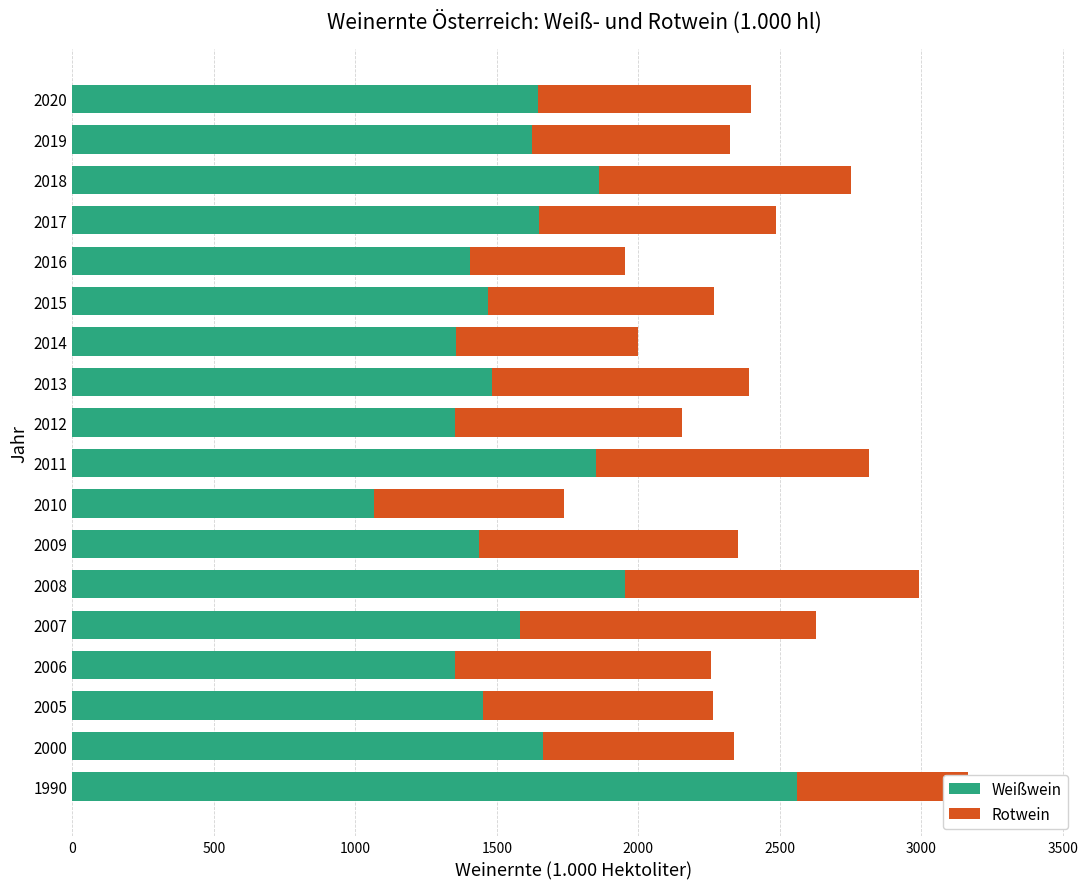

What is the total value across all series at 2015?

2268.4